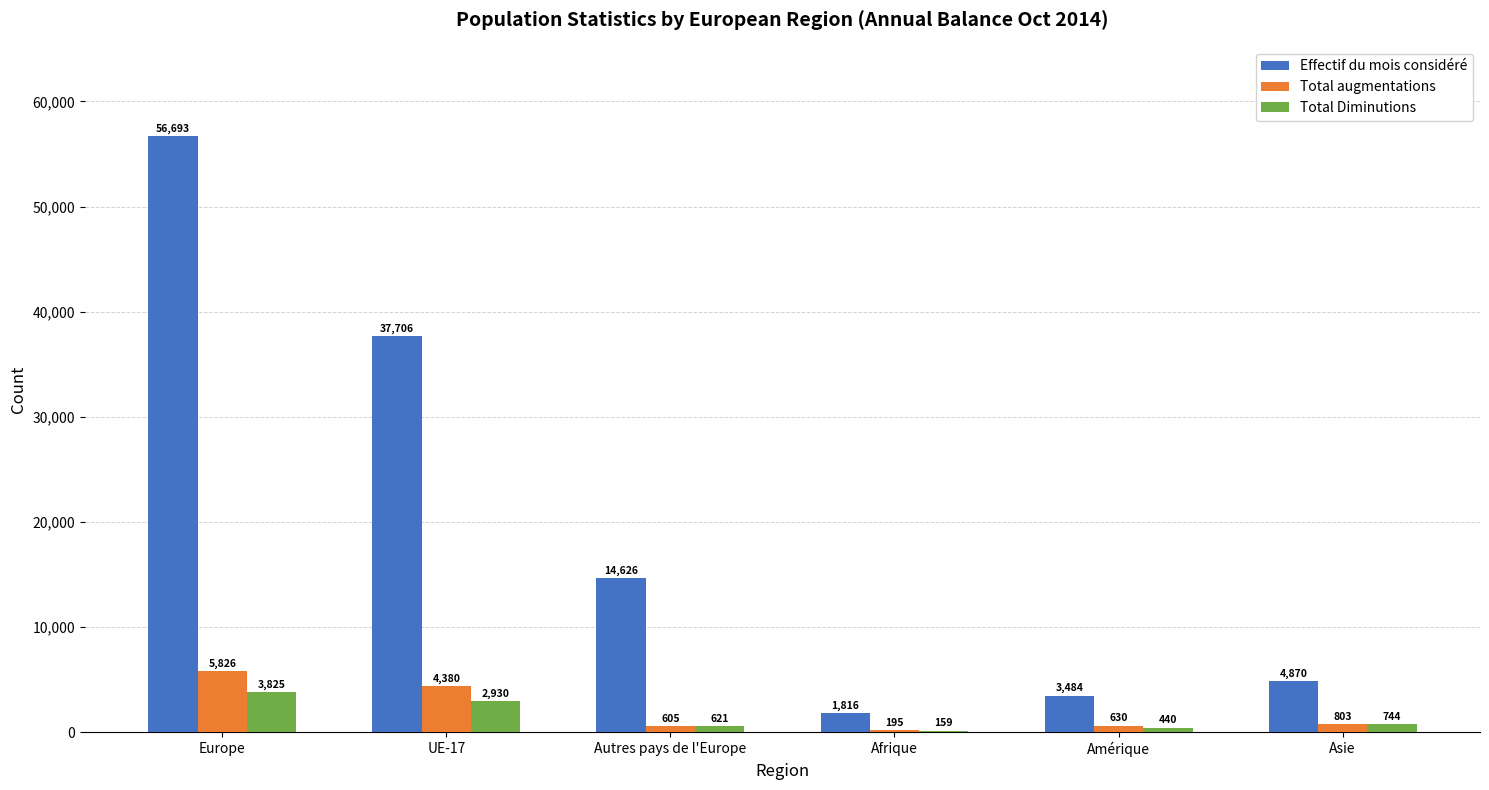

What is the sum of the Effectif du mois considéré values at Autres pays de l'Europe and Asie?

19496